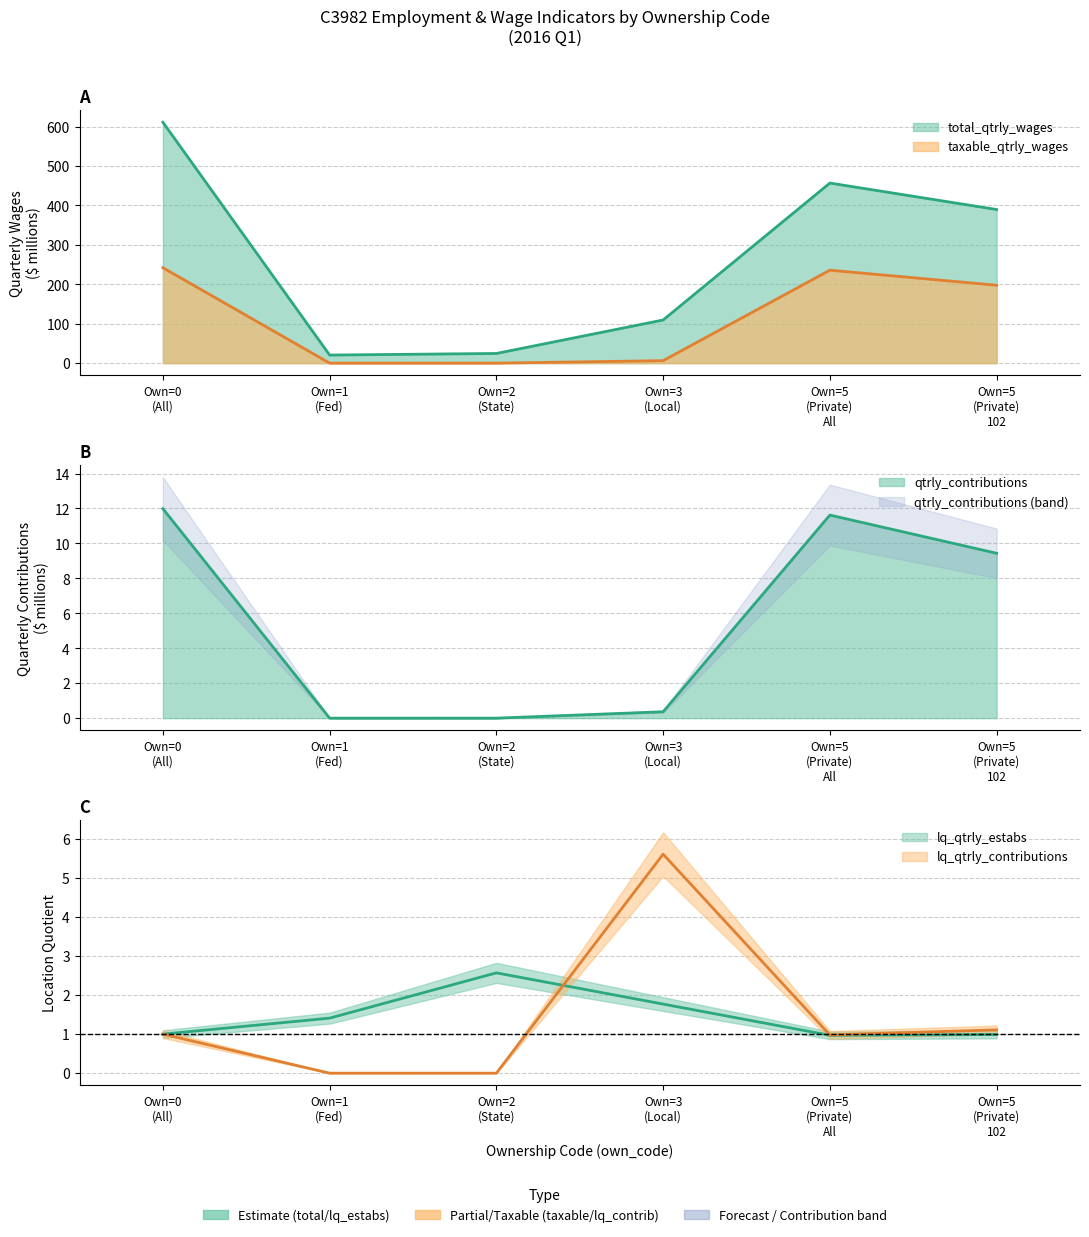

At which category does the chart reach its minimum across all series?

Own=1 (Fed)